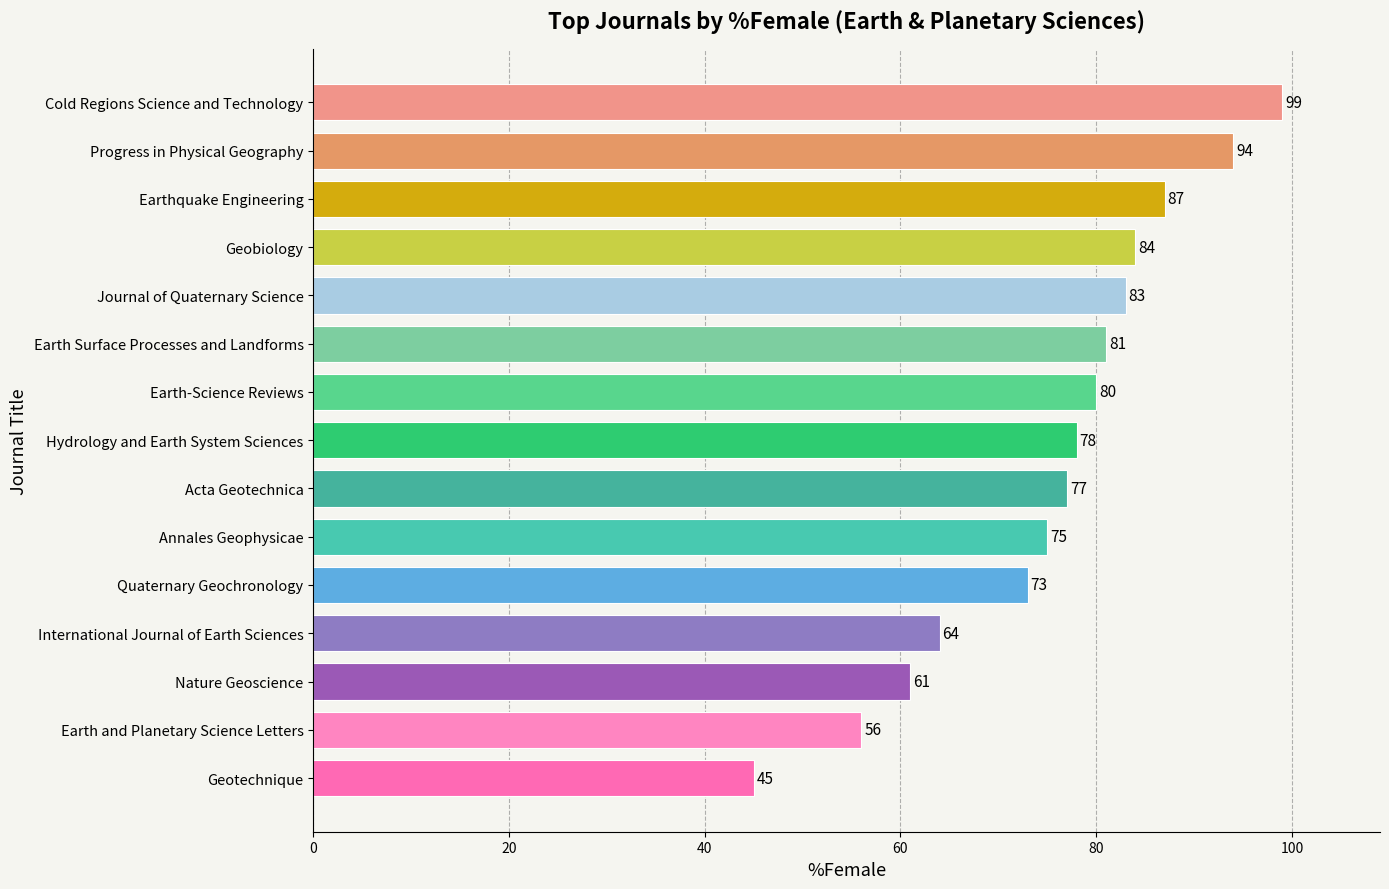

What value does the data have at Earth and Planetary Science Letters, to the nearest 10?

60